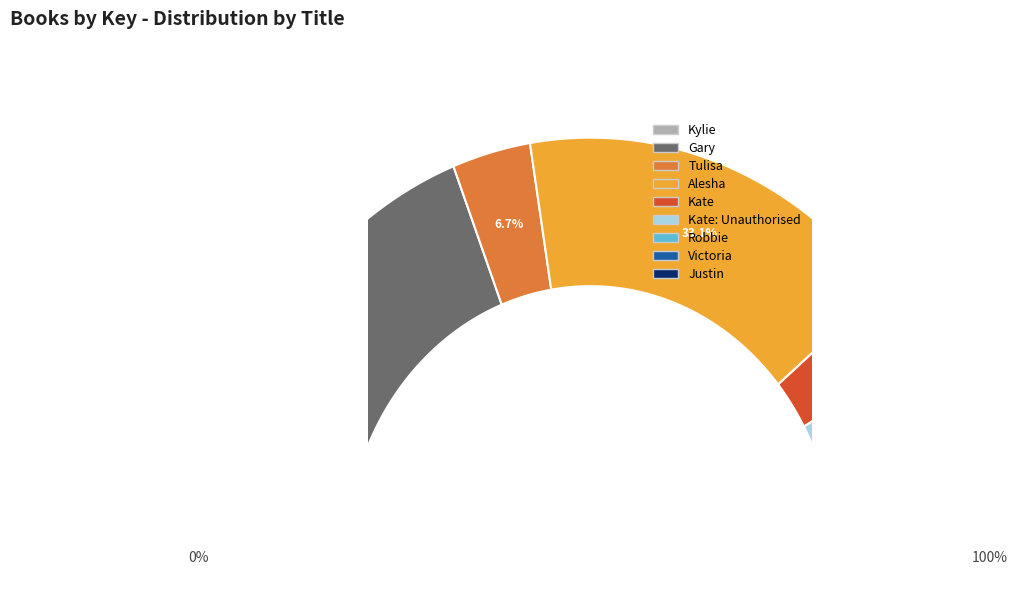

Count the number of slices in the pie.

9